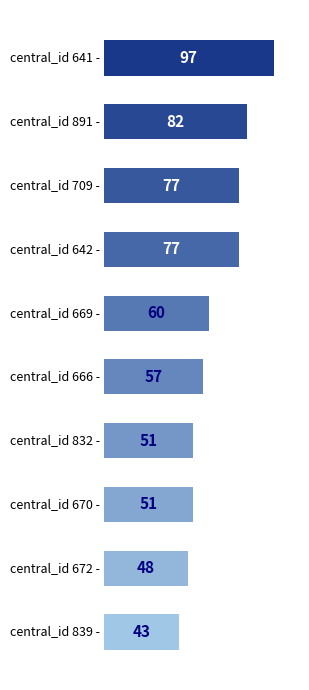

How many distinct data groups are displayed?

1